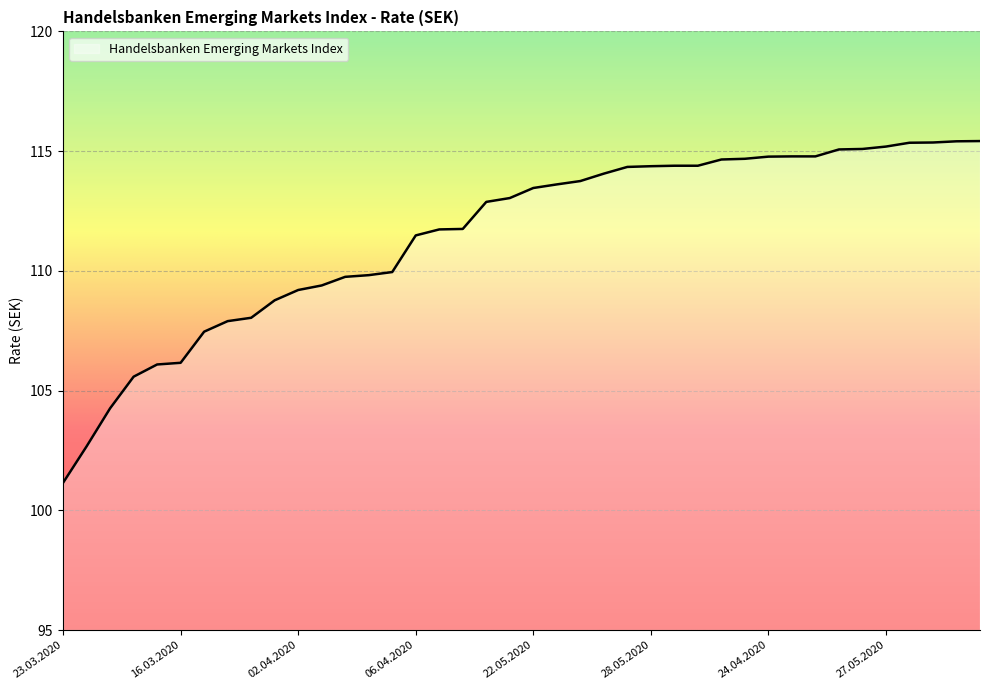

What is the minimum value shown in the chart?

101.2